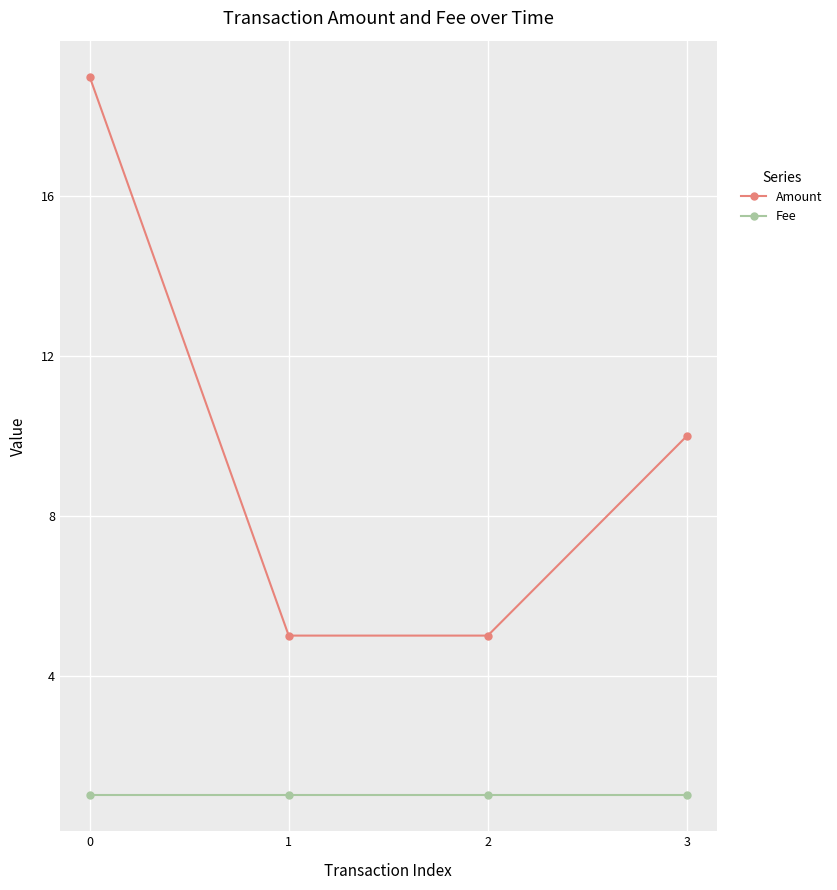

Reading left to right, transcribe all the data shown in this chart.

Amount: 19	5	5	10
Fee: 1	1	1	1